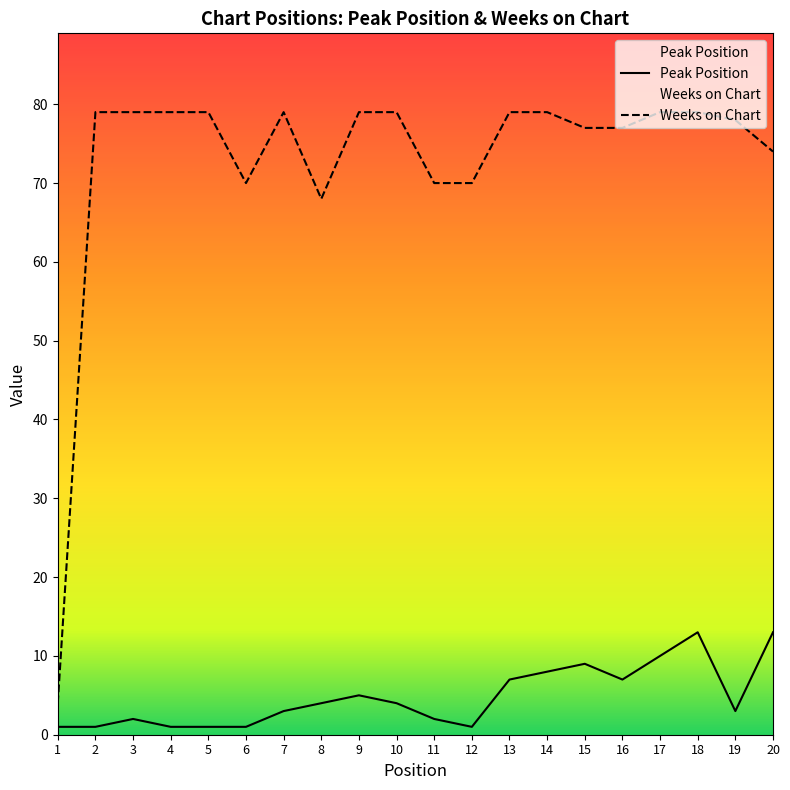

The value of Weeks on Chart at 5 is 79. True or false?

True